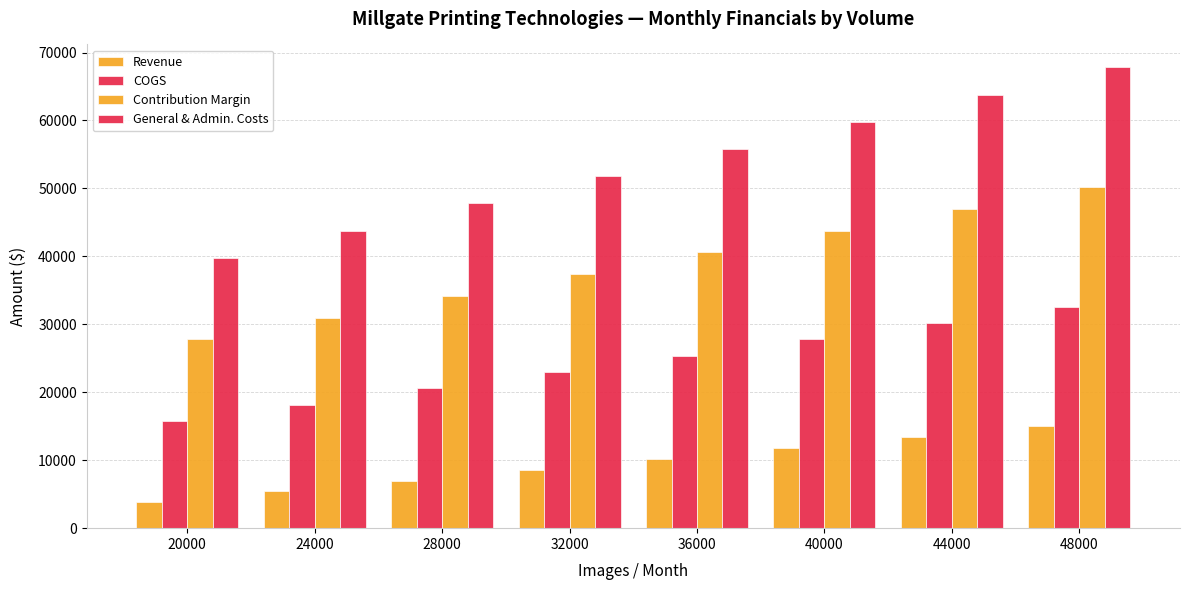

What is the sum of the COGS values at 44000 and 32000?

53200